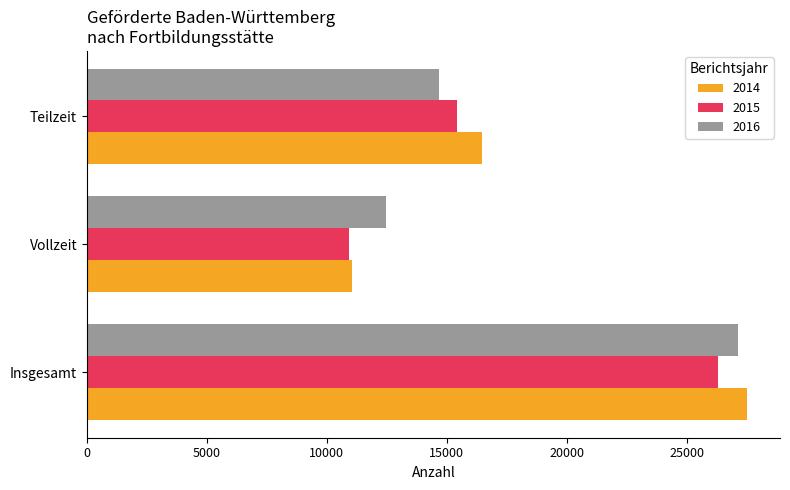

What is the difference between the maximum and second lowest values in the 2014 series?

11063